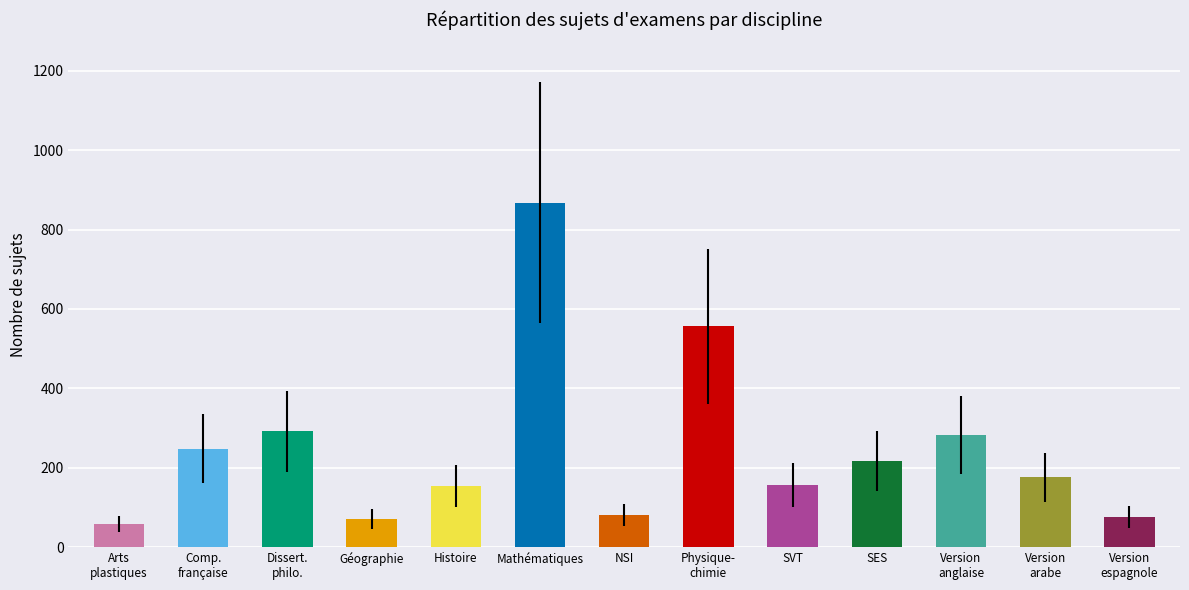

What is the greatest value displayed?

868